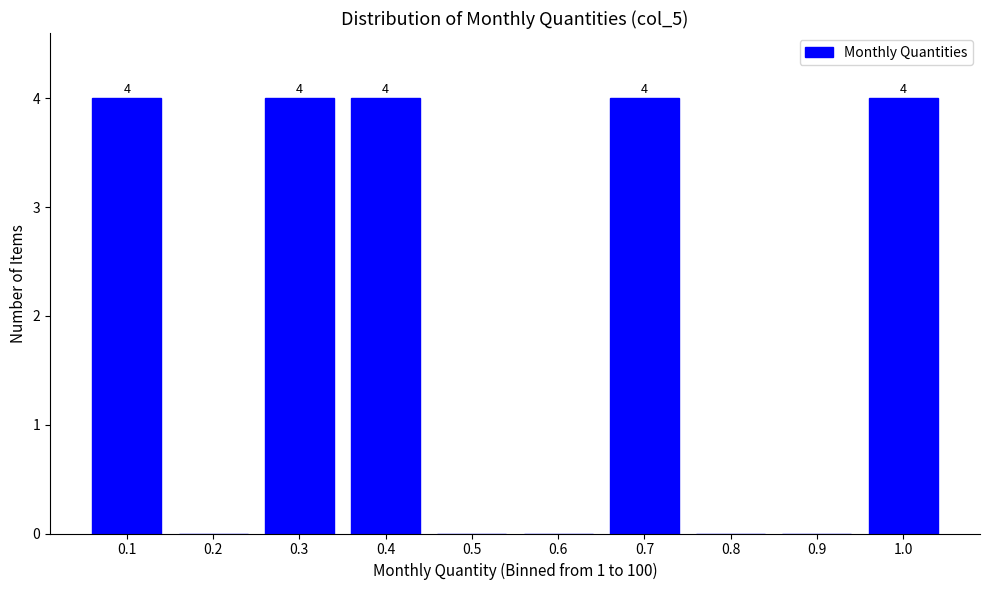

Reading left to right, list all the values displayed in this chart.

0.1=4	0.2=0	0.3=4	0.4=4	0.5=0	0.6=0	0.7=4	0.8=0	0.9=0	1.0=4